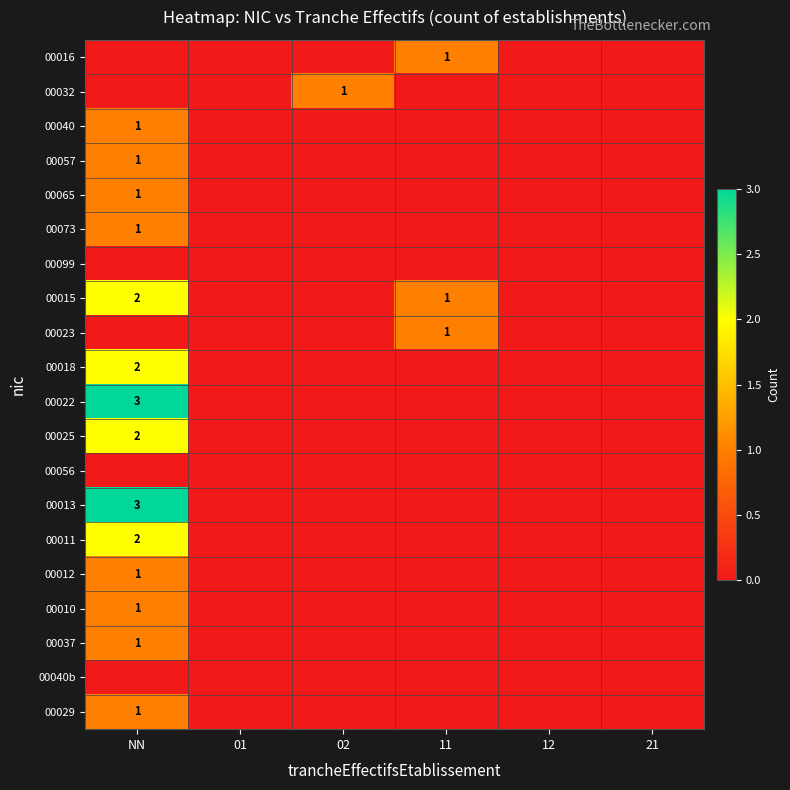

Is it true that 00029 equals 1 at NN?

True